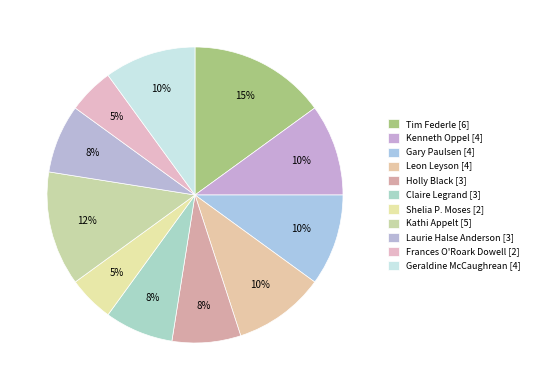

To the nearest percent, what percentage of the pie is Leon Leyson?

10%